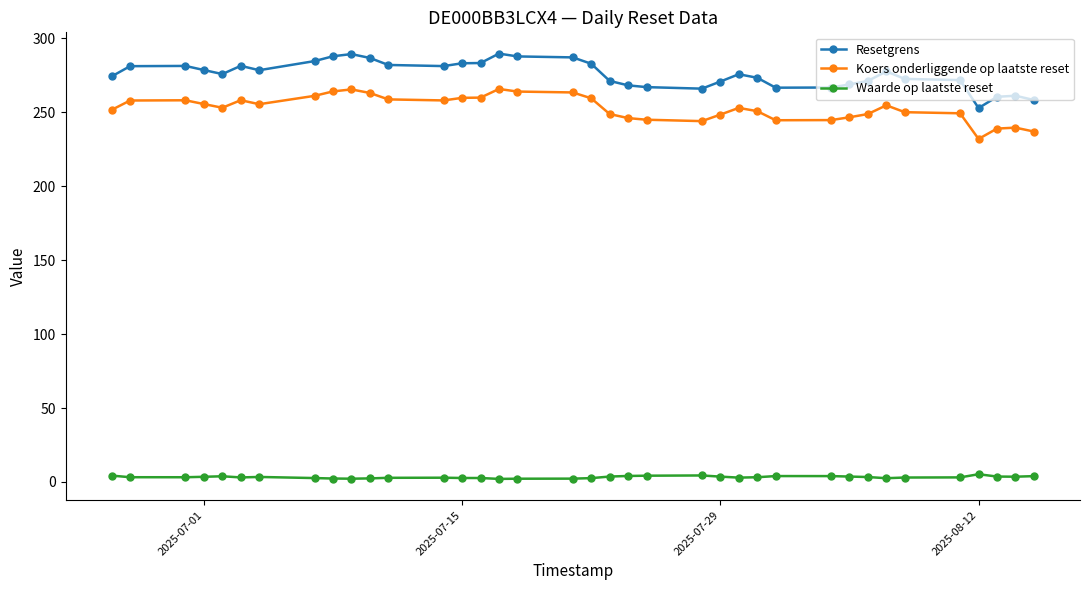

How many data points does each series have?

37